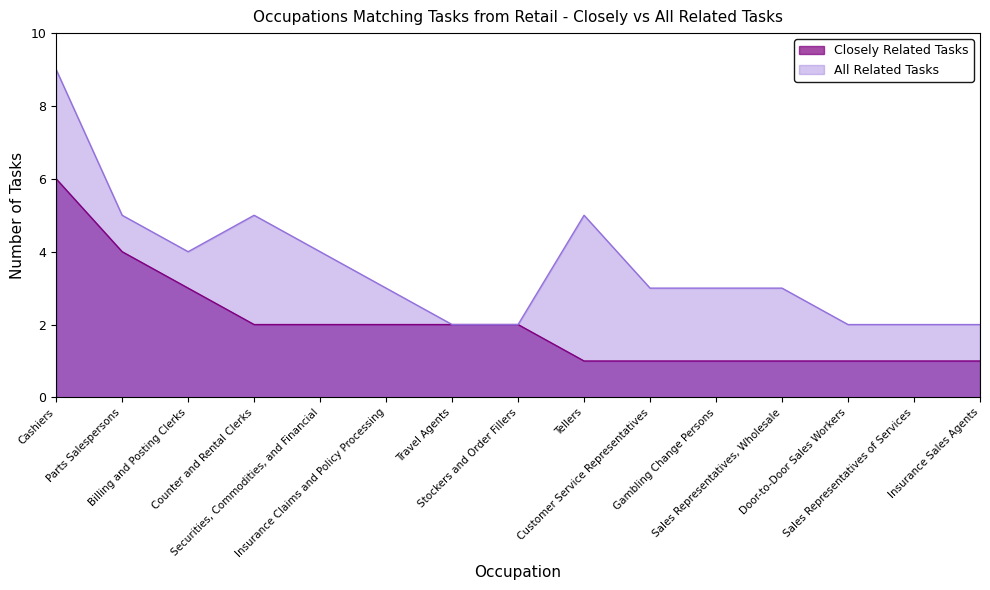

Reading left to right, extract all data points from this chart.

Closely Related Tasks: 6	4	3	2	2	2	2	2	1	1	1	1	1	1	1
All Related Tasks: 9	5	4	5	4	3	2	2	5	3	3	3	2	2	2